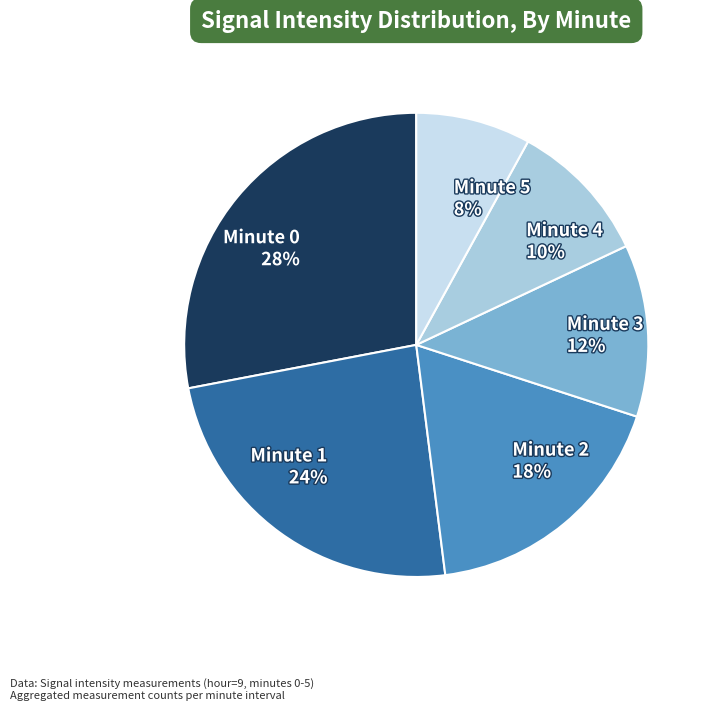

What percentage is the Minute 3 slice, to the nearest percent?

12%